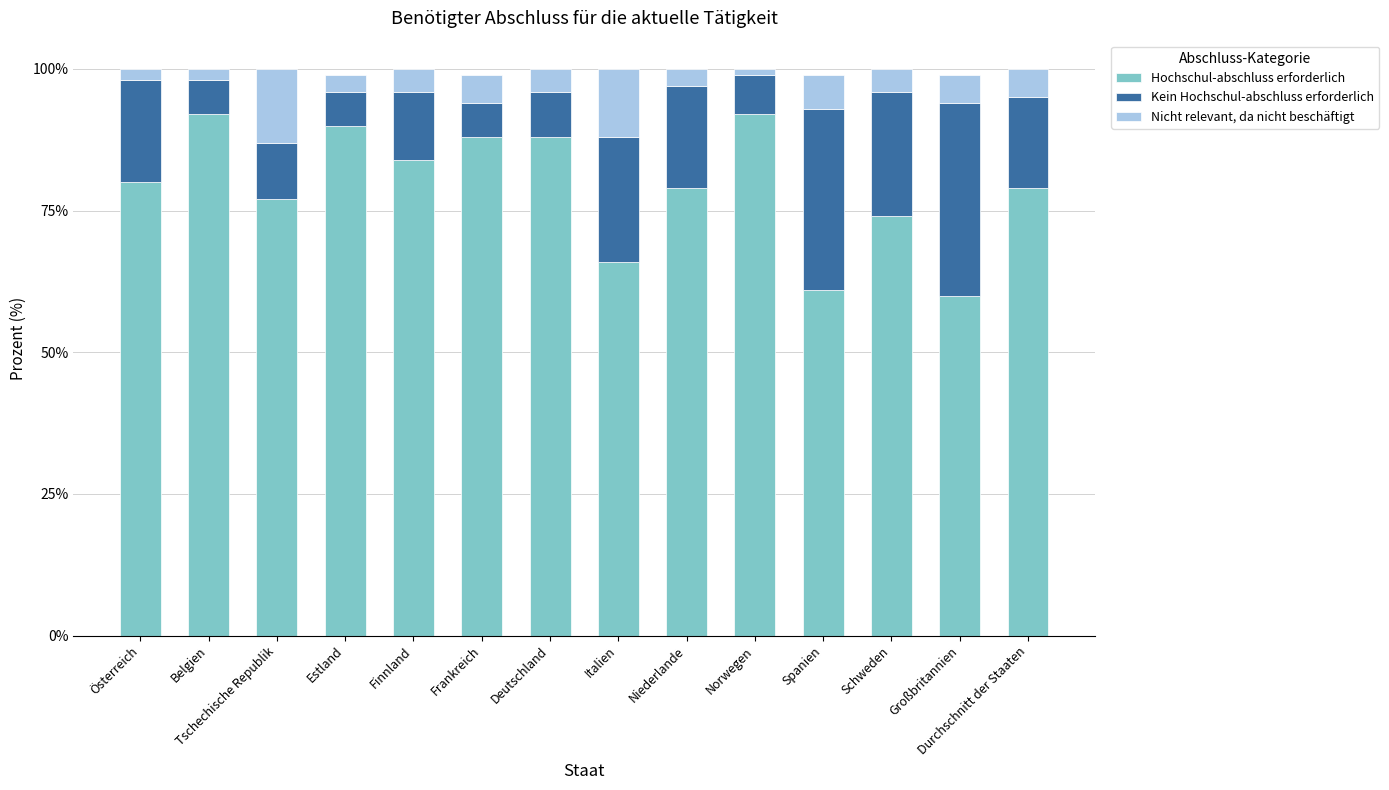

True or false: Hochschul-abschluss erforderlich has a value of 90 at Estland.

True